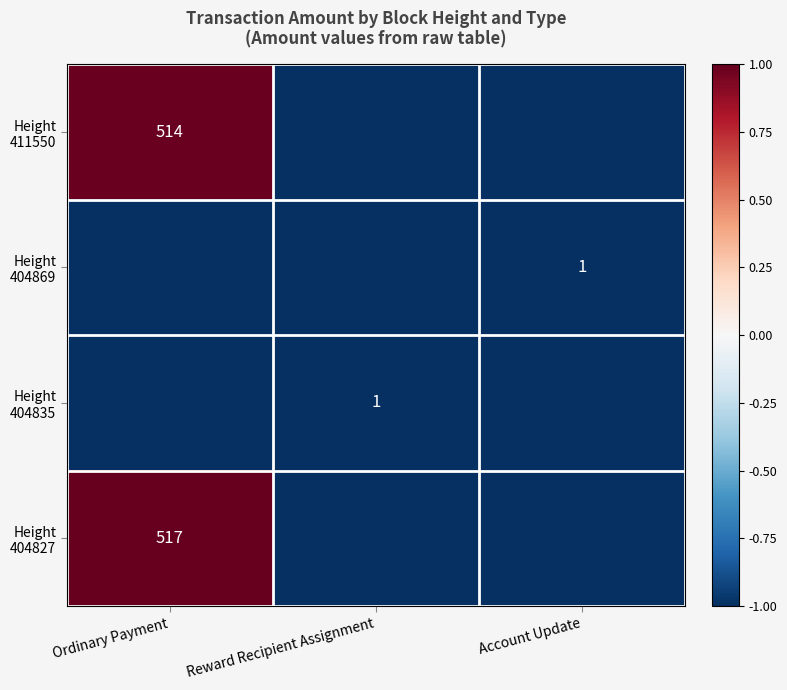

True or false: Height 411550 has a value of 1.6 at Ordinary Payment.

False